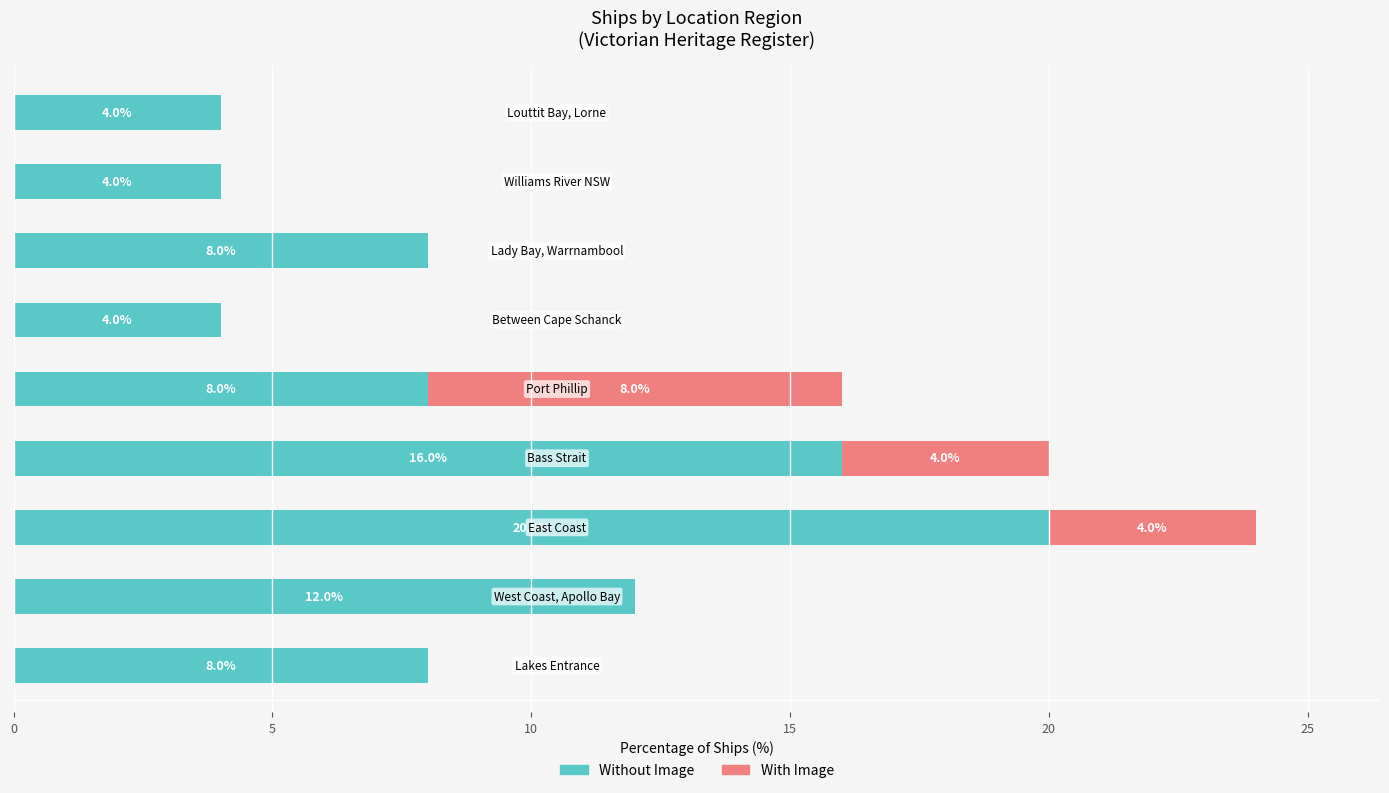

What is the highest value of the Without Image series?

20